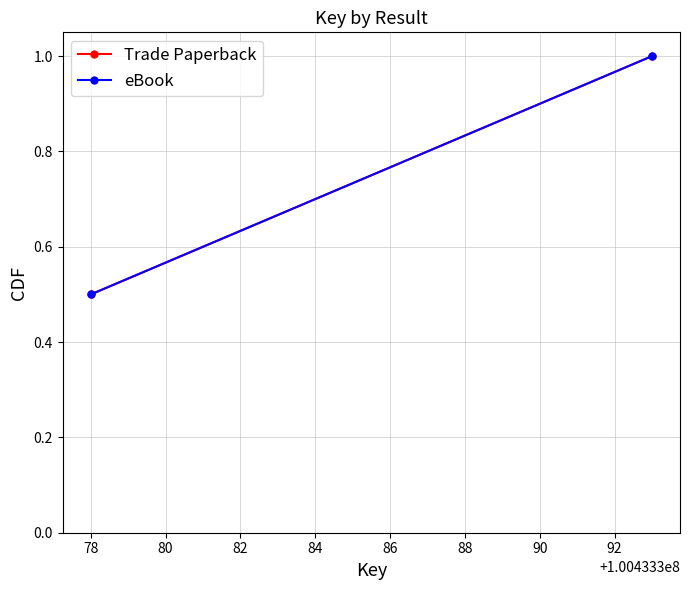

What value does the eBook series have at 78?

0.5